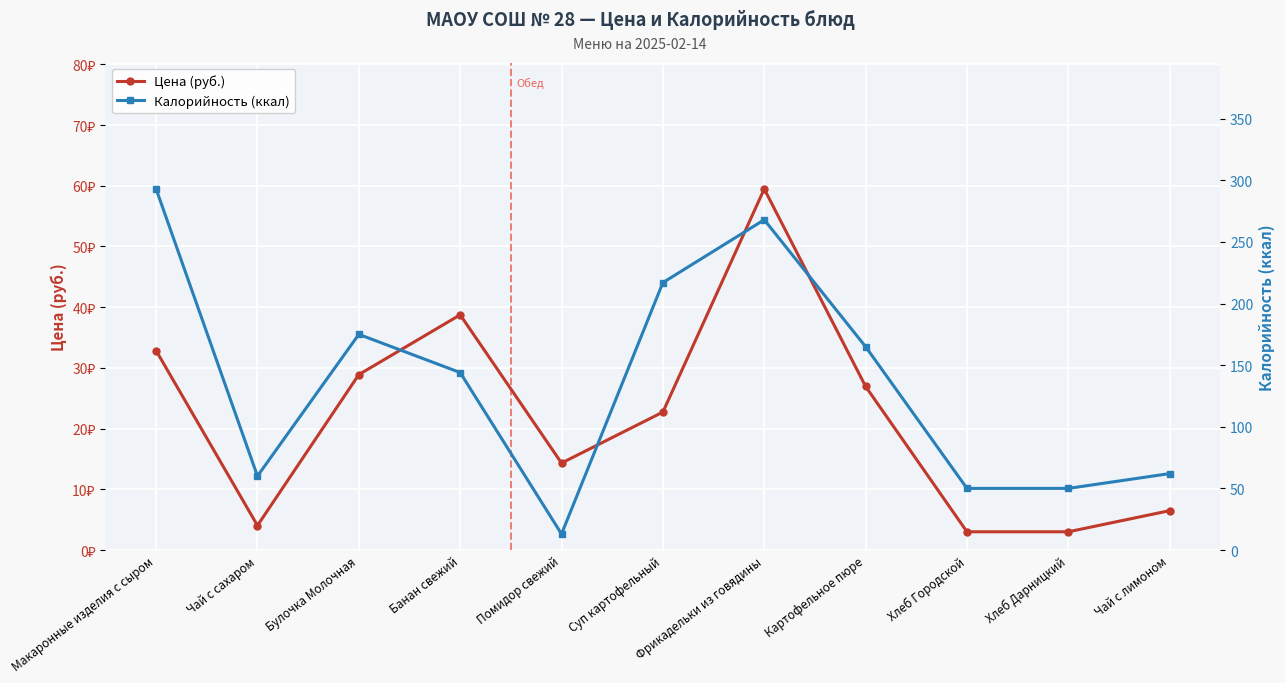

What are all the series names shown in the legend?

Цена (руб.), Калорийность (ккал)